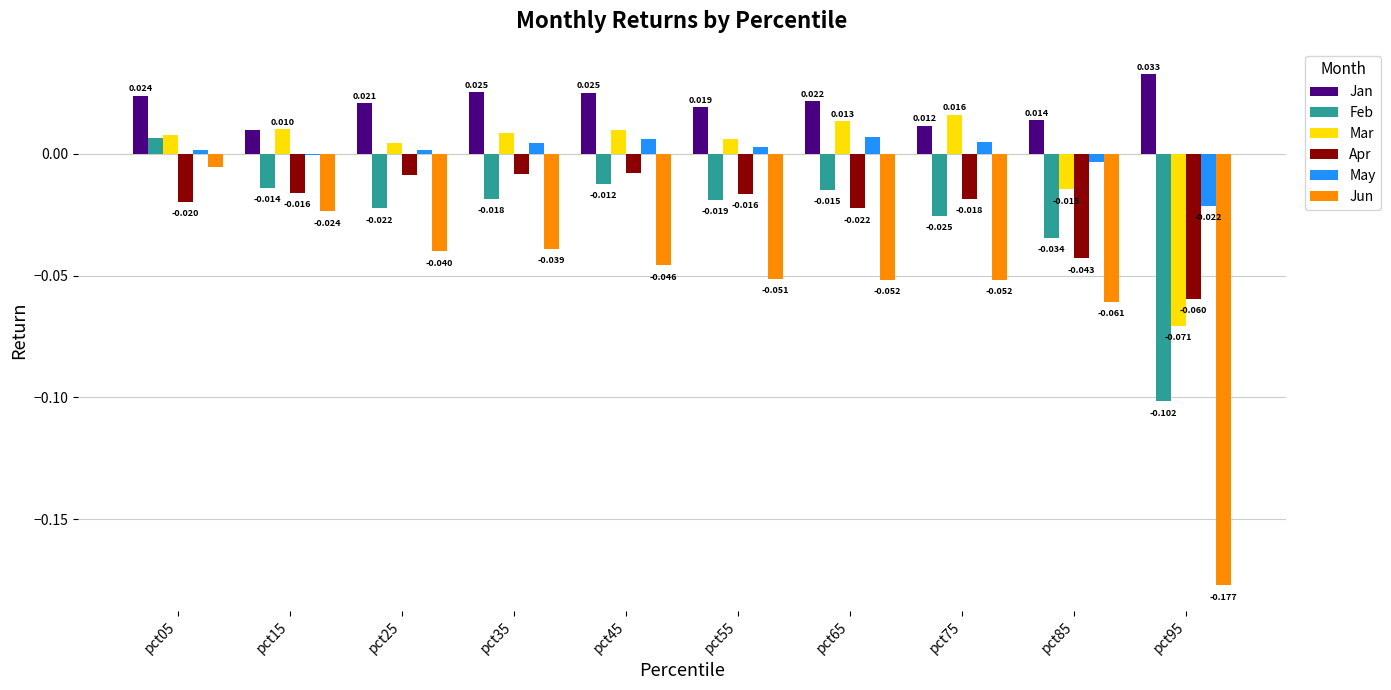

Which series changed the most between pct35 and pct95?

Jun